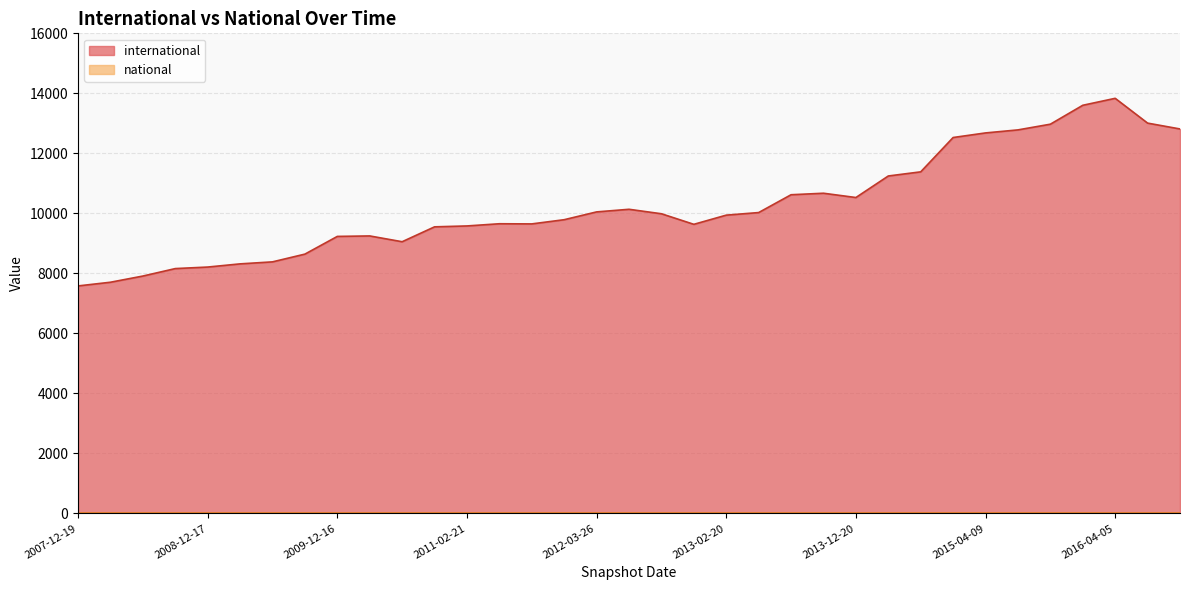

What are all the series names shown in the legend?

international, national